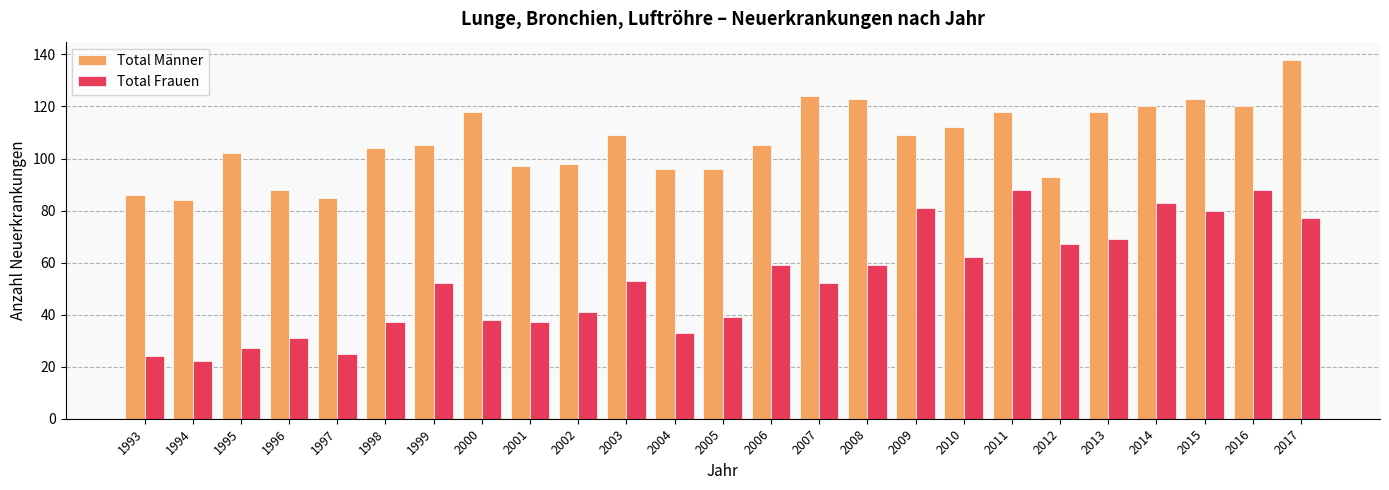

Read the Total Männer value at 2011, to the nearest 10.

120